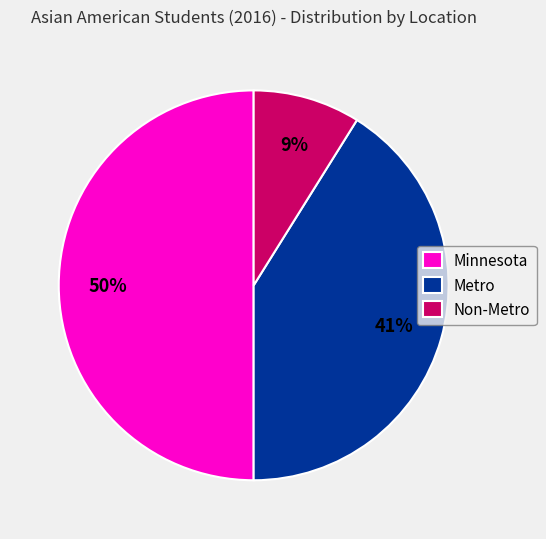

To the nearest percent, what portion does Non-Metro represent?

9%